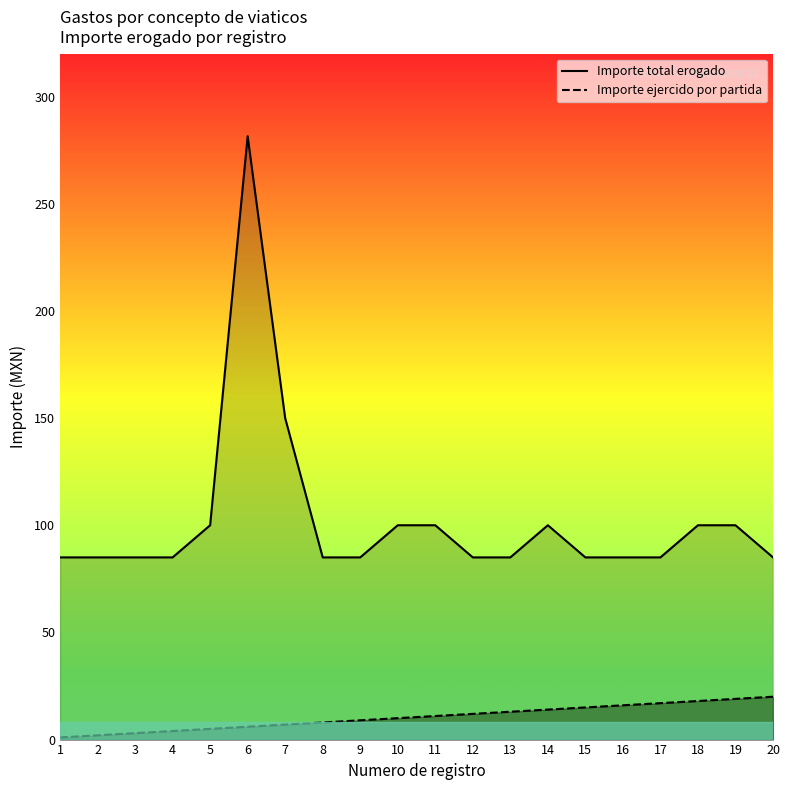

At how many categories does at least one series exceed 265?

1